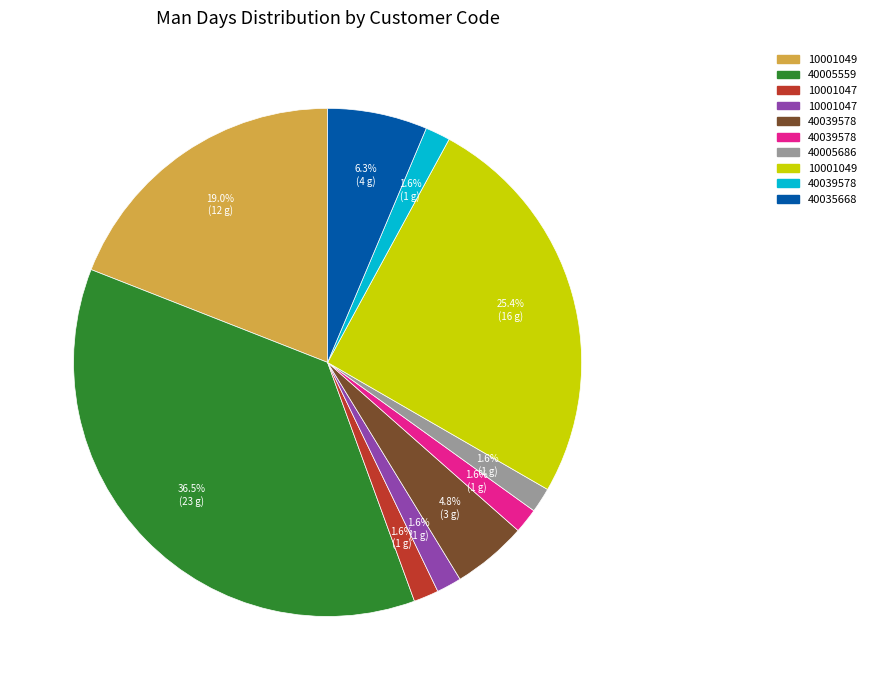

Is there a majority slice in this chart?

No